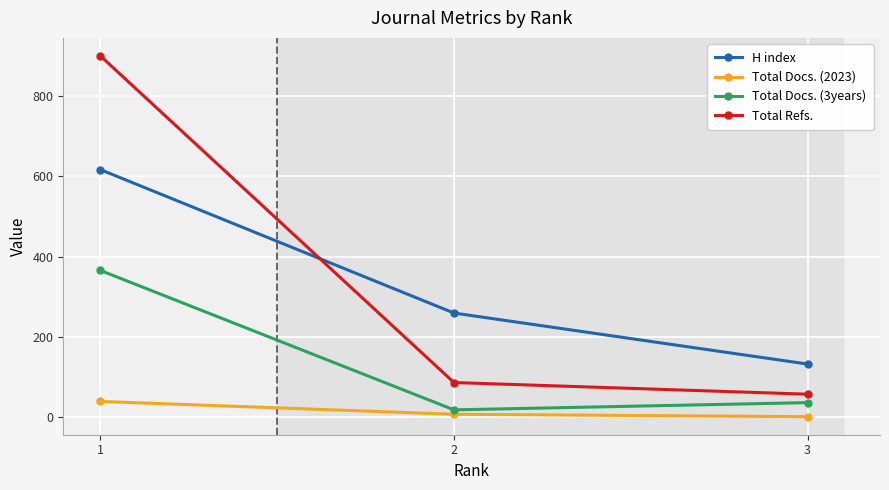

List the labels in order of Total Docs. (3years) value, smallest first.

2, 3, 1